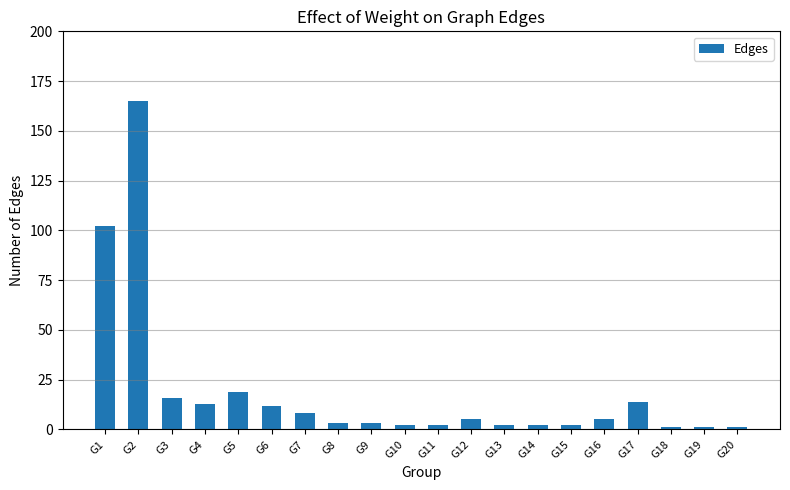

How many bars are there in total?

20